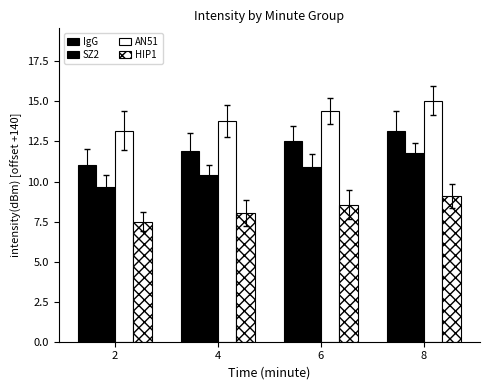

What is the difference between the second highest and second lowest values in the AN51 series?

0.6